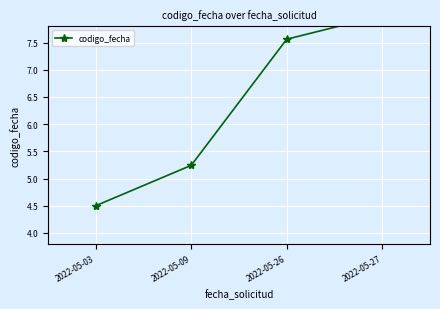

Approximately how many times larger is the value at 2022-05-26 compared to 2022-05-03?

1.7